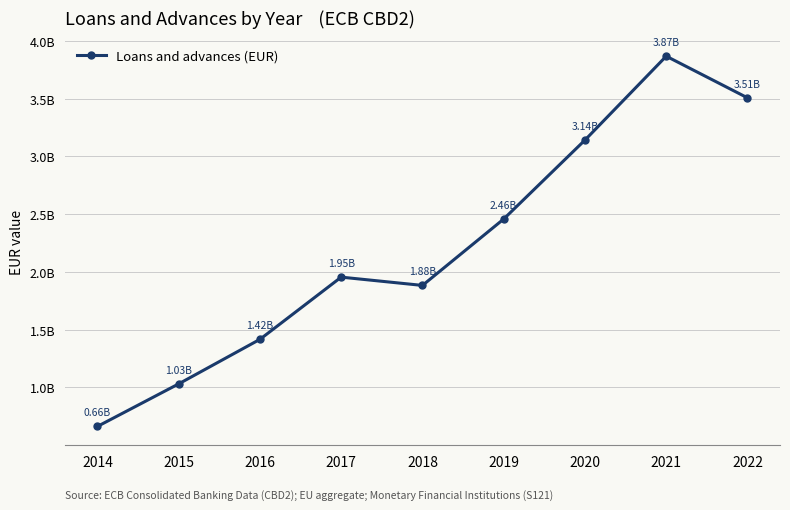

Does the chart have visible grid lines?

Yes